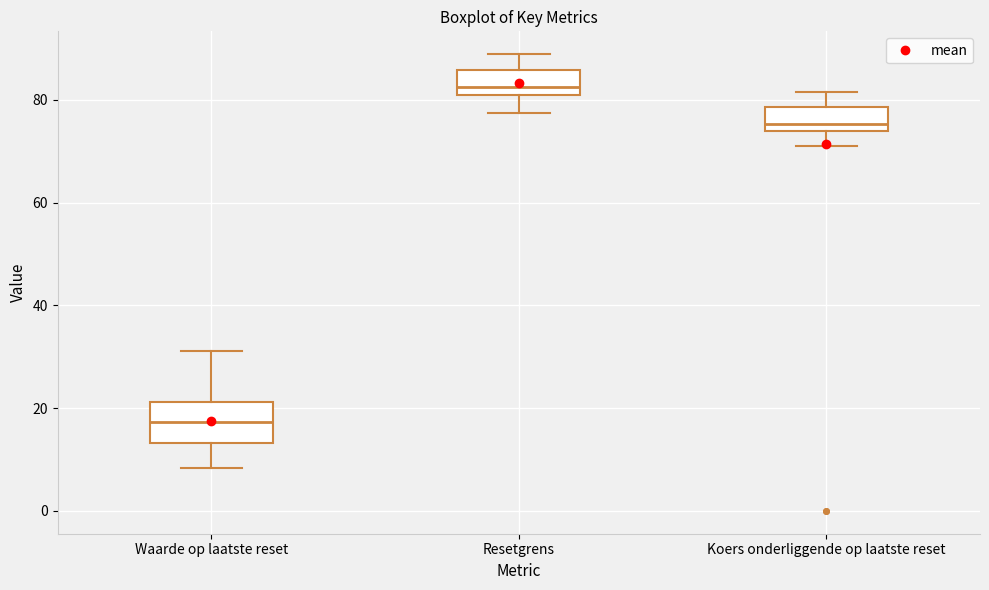

Reading left to right, transcribe this box plot: for each box, give where its median line is, the range the box spans, and where its two whiskers end, as read against the y-axis. The values are not printed on the chart, so give them approximately, as read against the axis.

Waarde op laatste reset: median 18, box 14 to 22, whiskers 8 to 32
Resetgrens: median 82 (just above the box's lower edge), box 82 to 86, whiskers 78 to 88
Koers onderliggende op laatste reset: median 76, box 74 to 78, whiskers 72 to 82